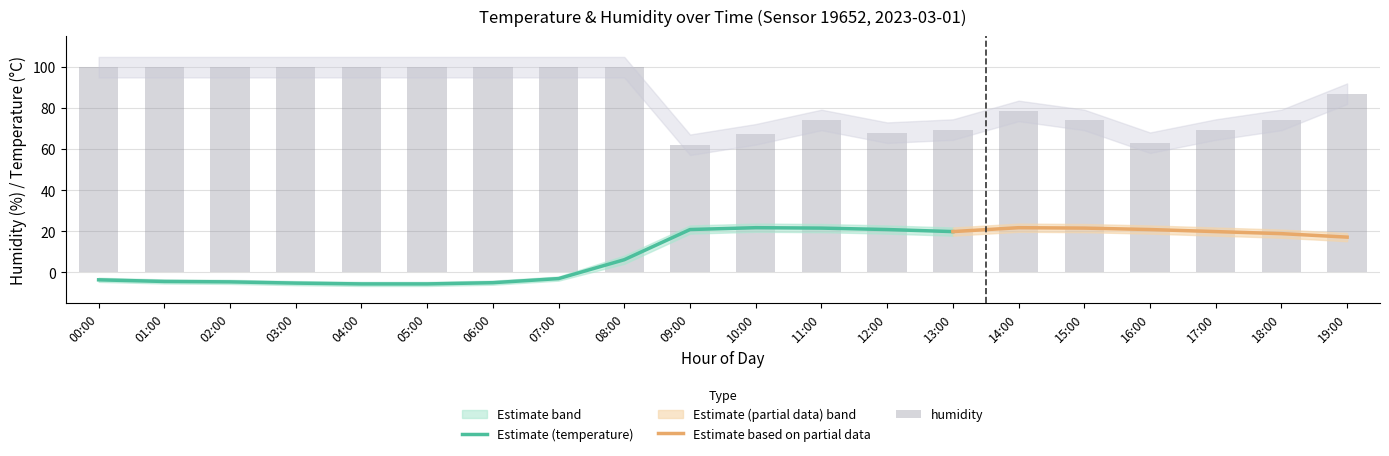

The value of temp_lower at 19:00 is 7.8. True or false?

False